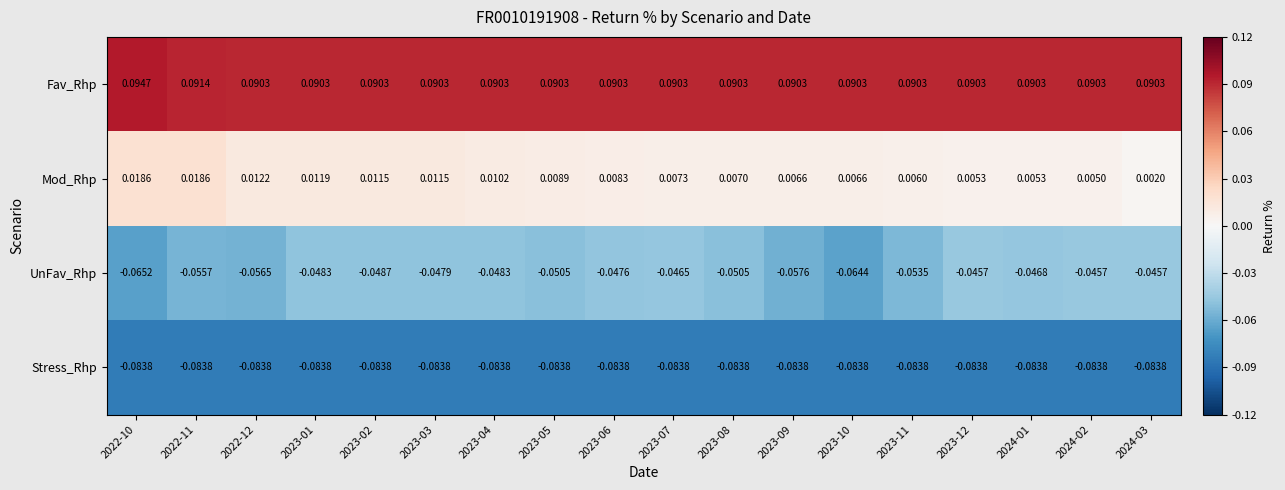

Rank the series by their average value, from lowest to highest.

Stress_Rhp, UnFav_Rhp, Mod_Rhp, Fav_Rhp